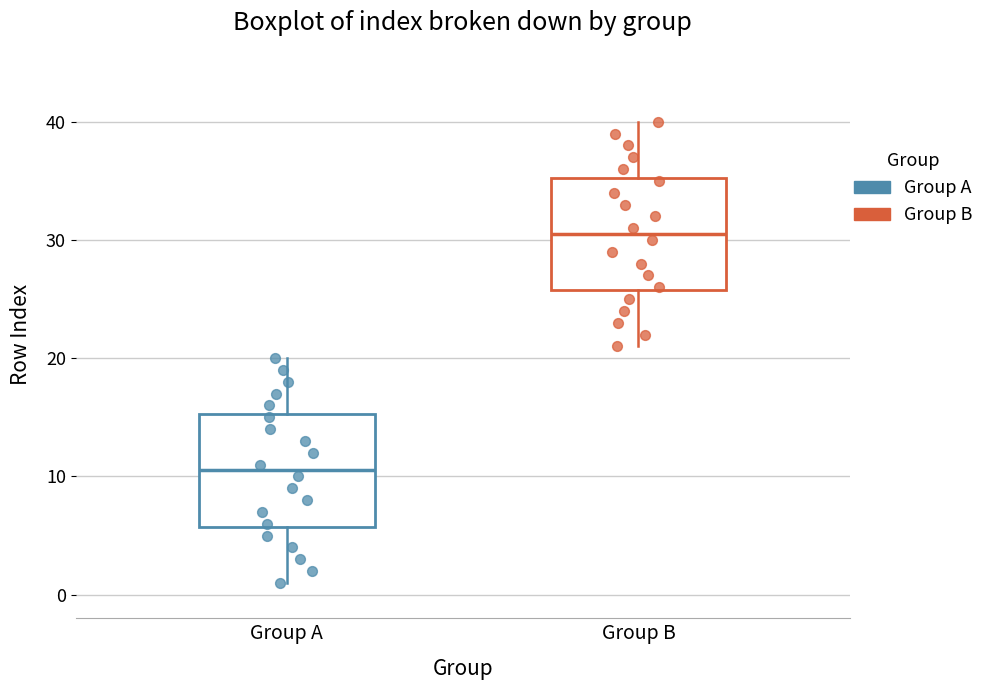

Which box's median line is the lowest?

Group A